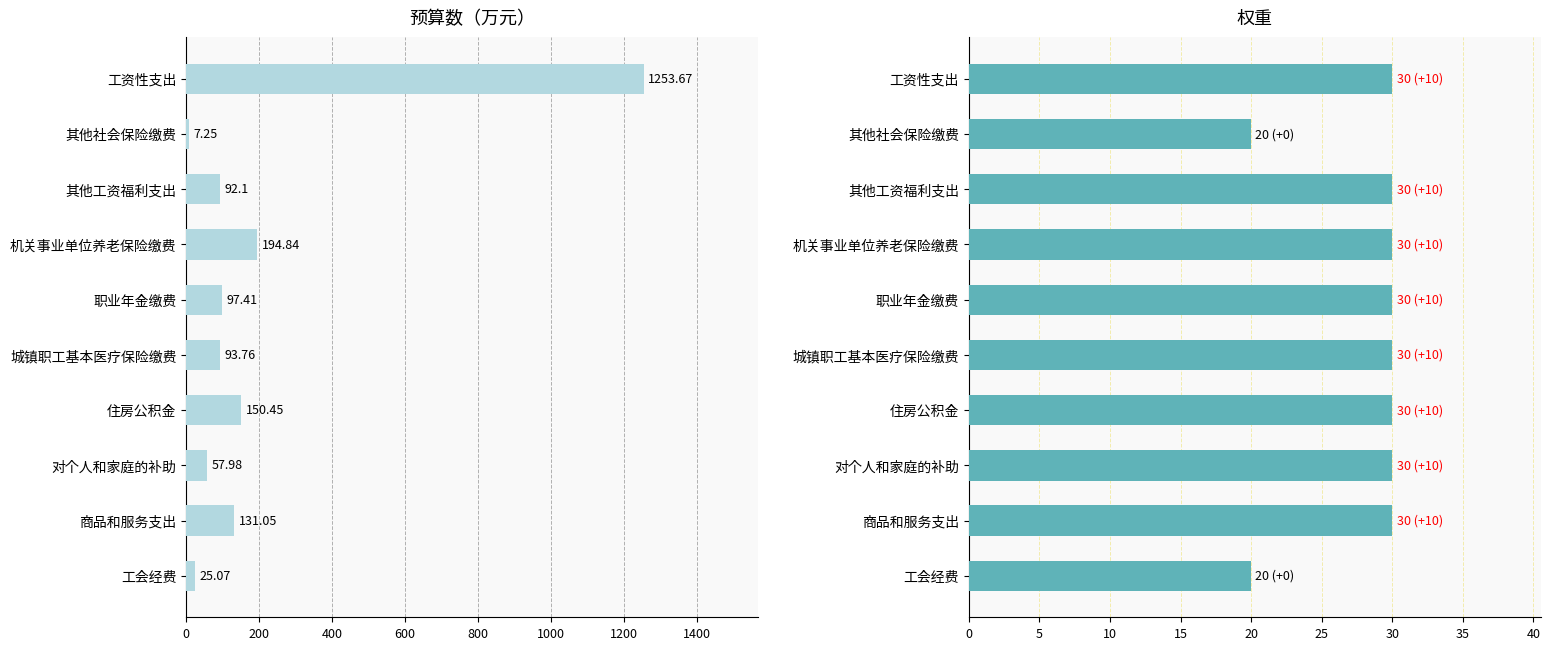

Is it true that 权重 equals 10.4 at 800?

False